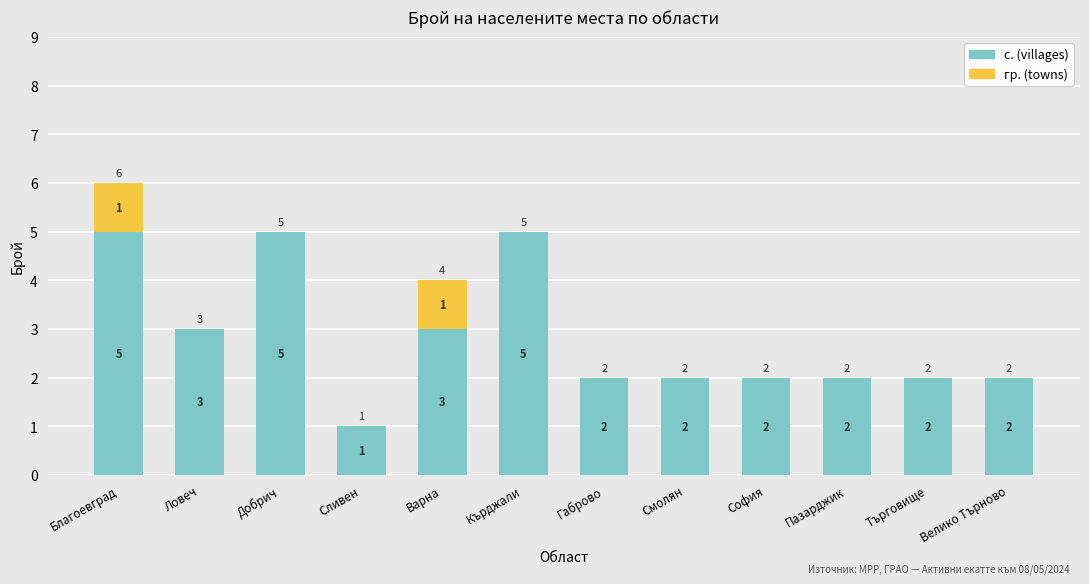

At which category is the sum across all series the highest?

Благоевград